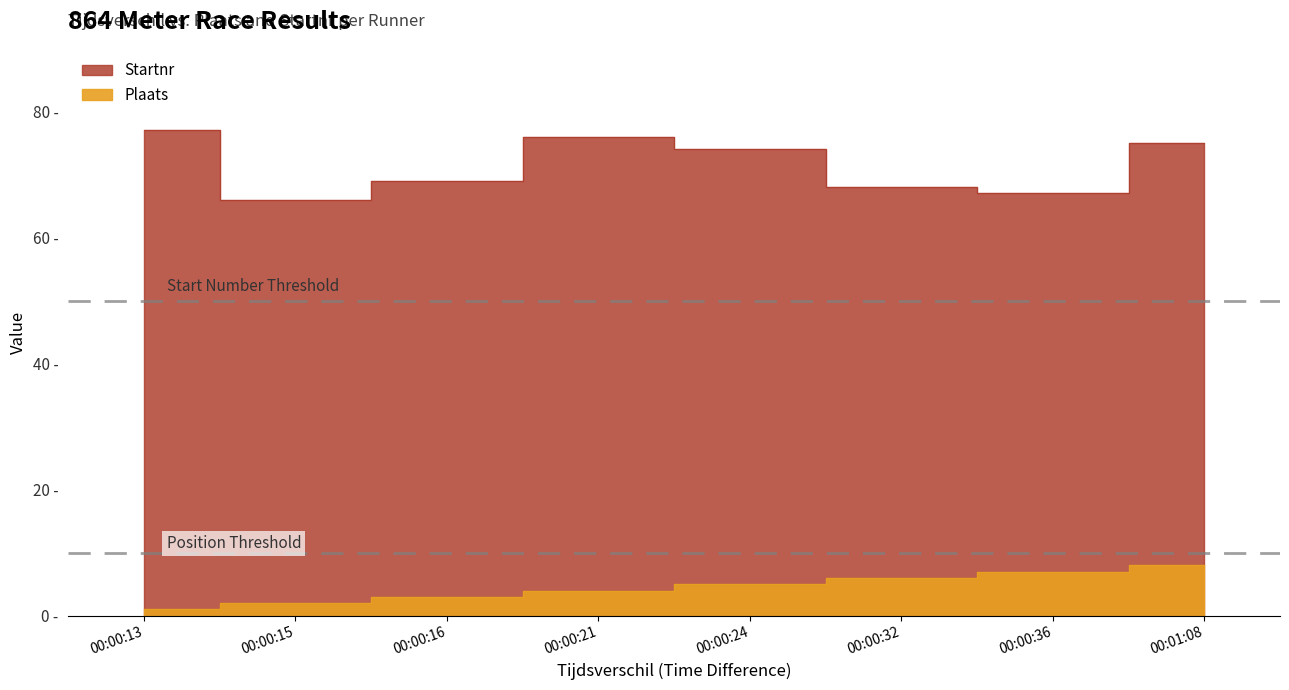

True or false: Startnr and Plaats intersect in this chart.

False